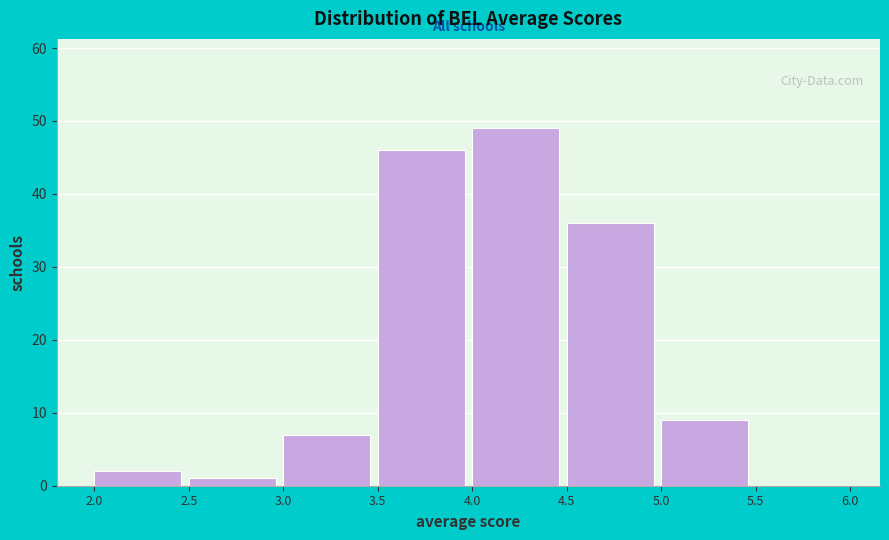

Reading left to right, list every bar in this chart as the range it spans on the x-axis followed by its height. The values are not printed on the chart, so give them approximately, as read against the axis.

2.0 to 2.5: 2
2.5 to 3.0: 1
3.0 to 3.5: 7
3.5 to 4.0: 46
4.0 to 4.5: 49
4.5 to 5.0: 36
5.0 to 5.5: 9
5.5 to 6.0: 0